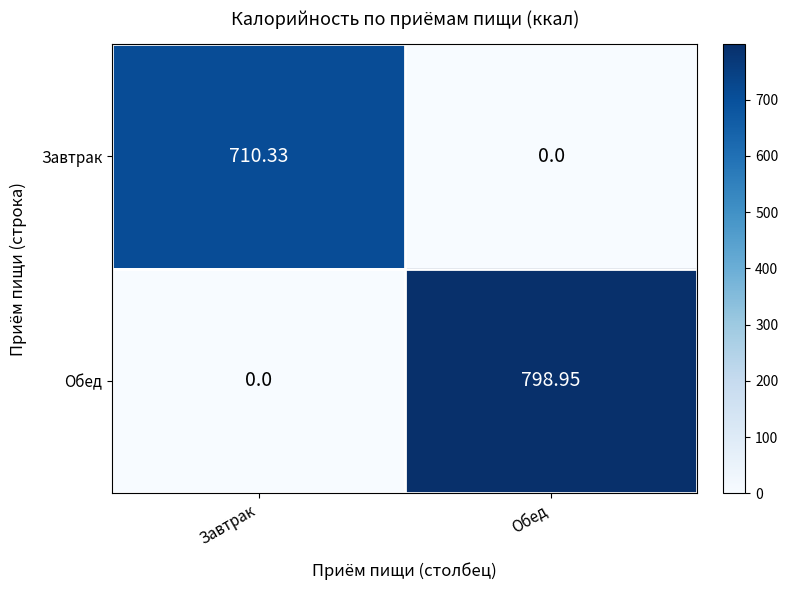

At which label does Завтрак reach its minimum?

Обед